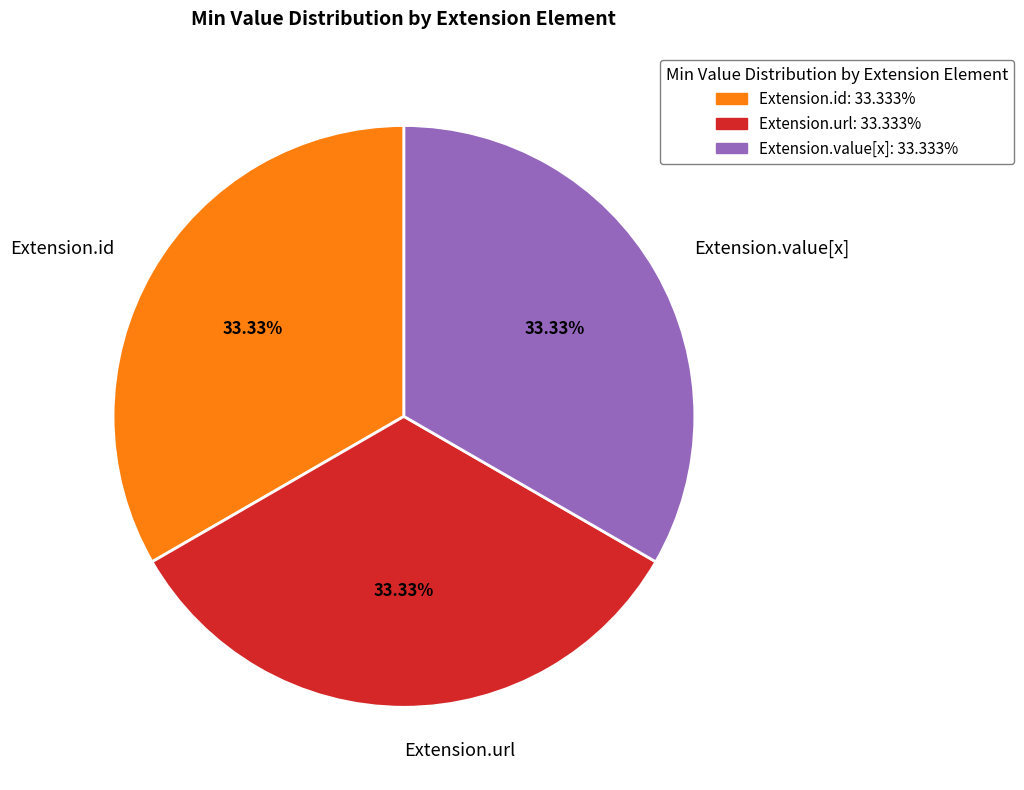

What is the ratio of the value at Extension.id to the value at Extension.value[x]?

1.0